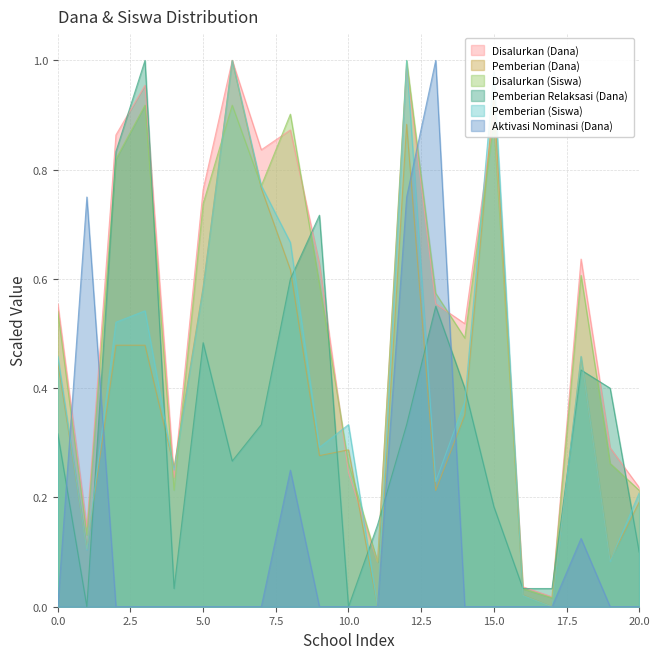

Does the chart display data point markers on the line(s)?

No